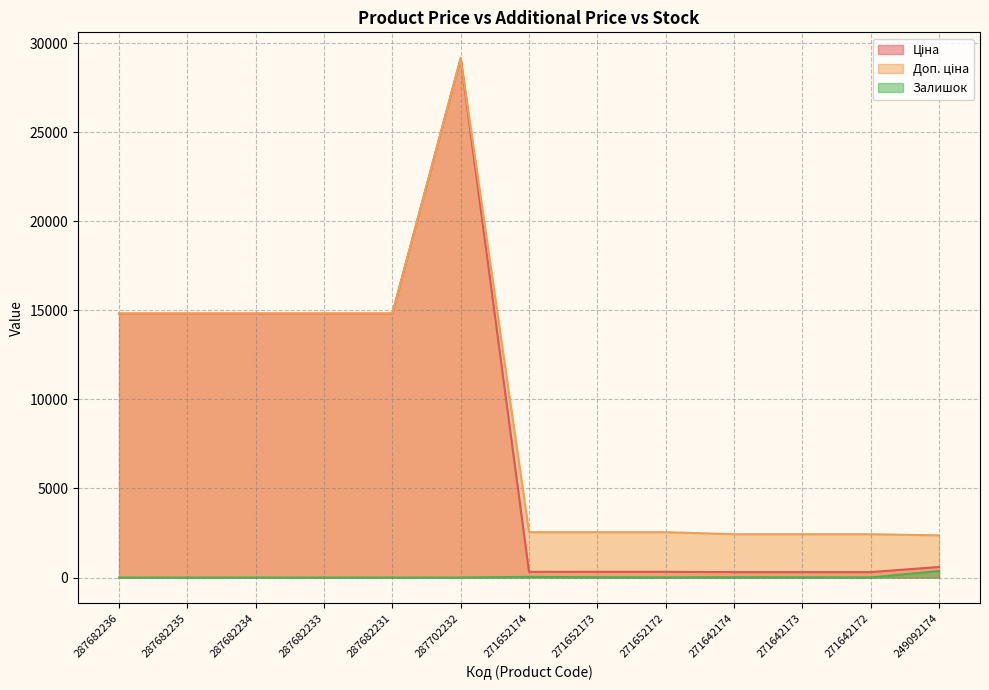

What is the label of the 9th point from the left?

271652172